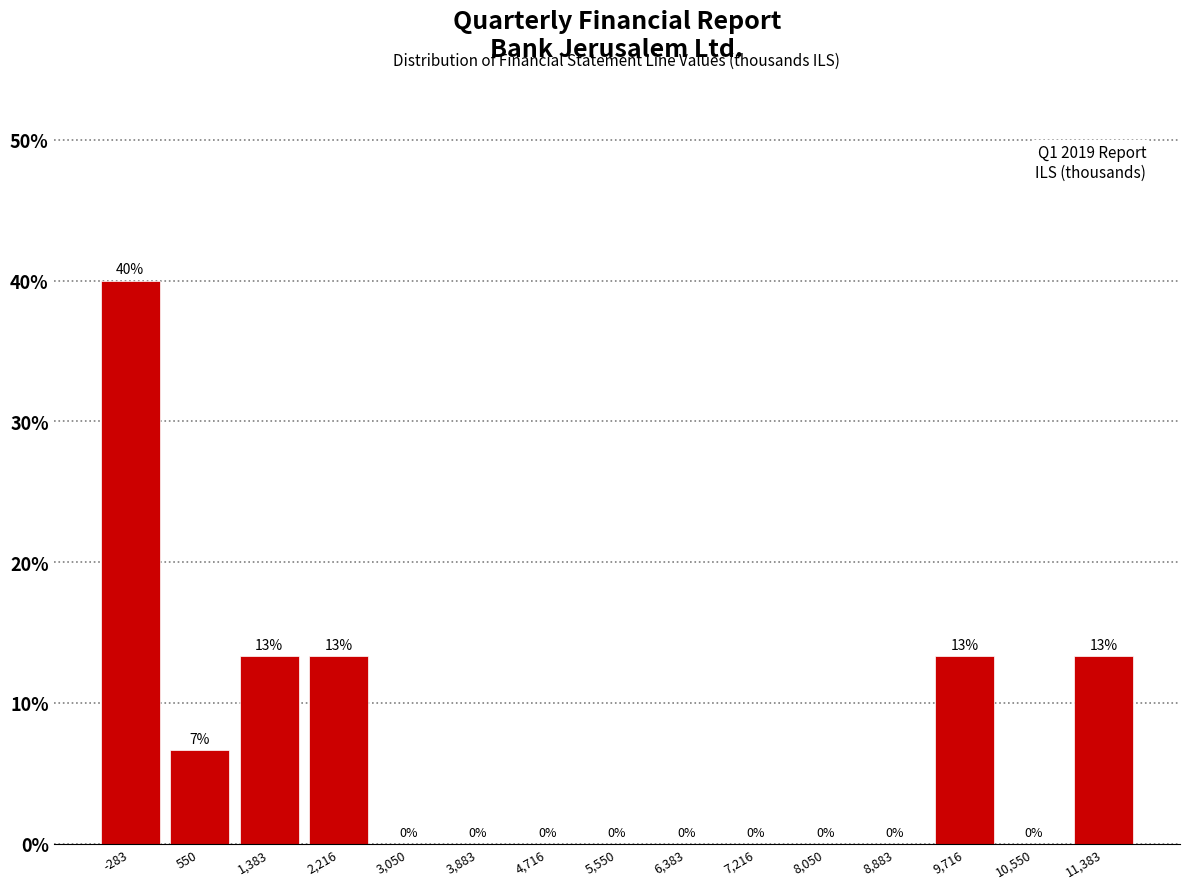

Which range on the x-axis has the tallest bar?

-700 to 100